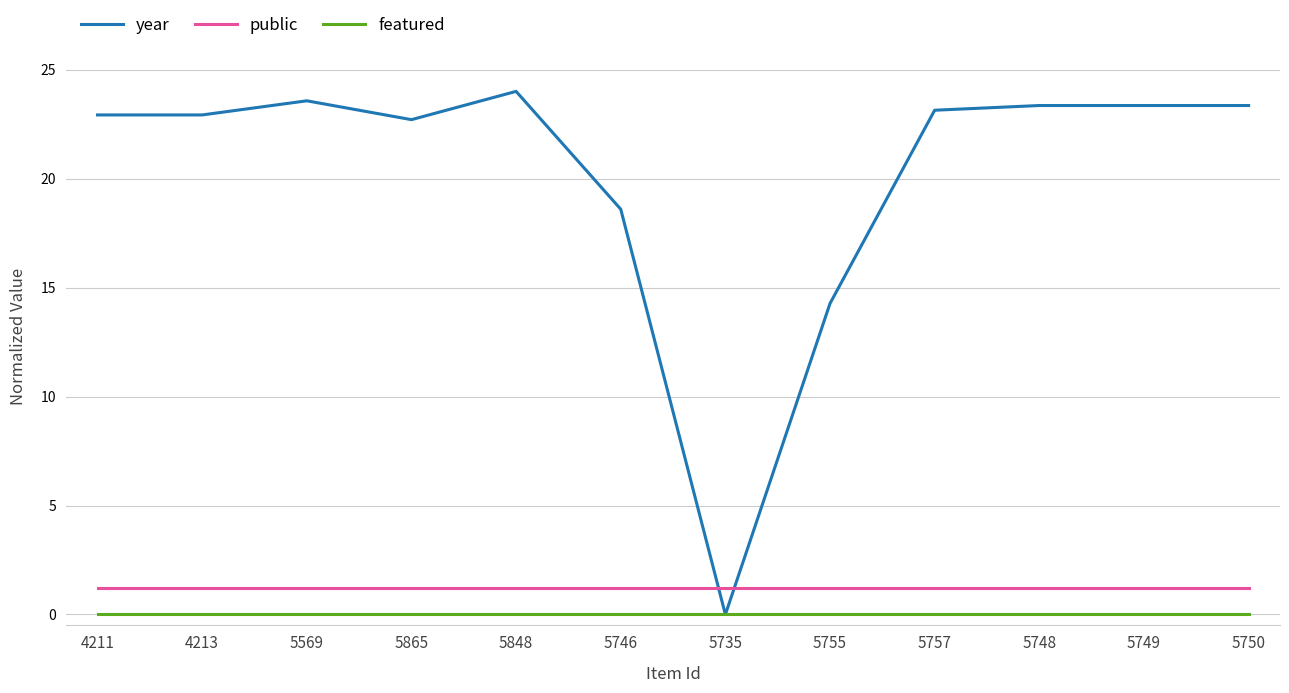

Which series has the largest total across all categories?

year